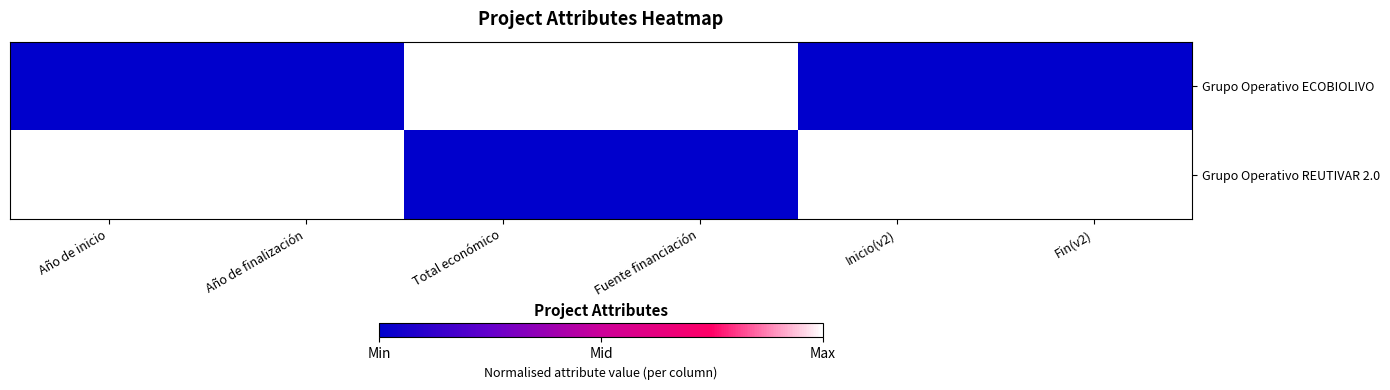

Count the values in the range 0 to 1.

6